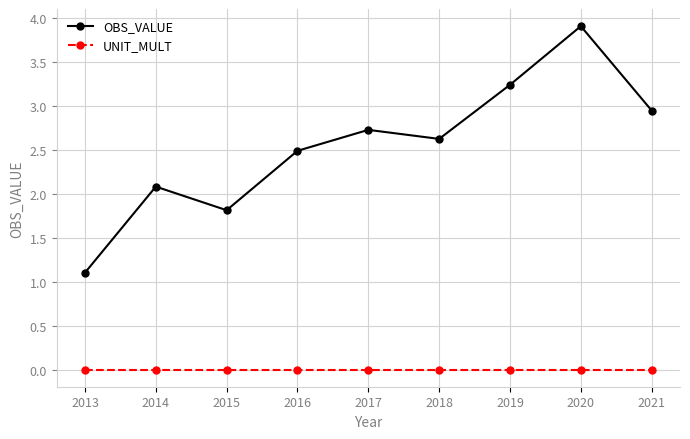

True or false: OBS_VALUE and UNIT_MULT cross at least once.

False